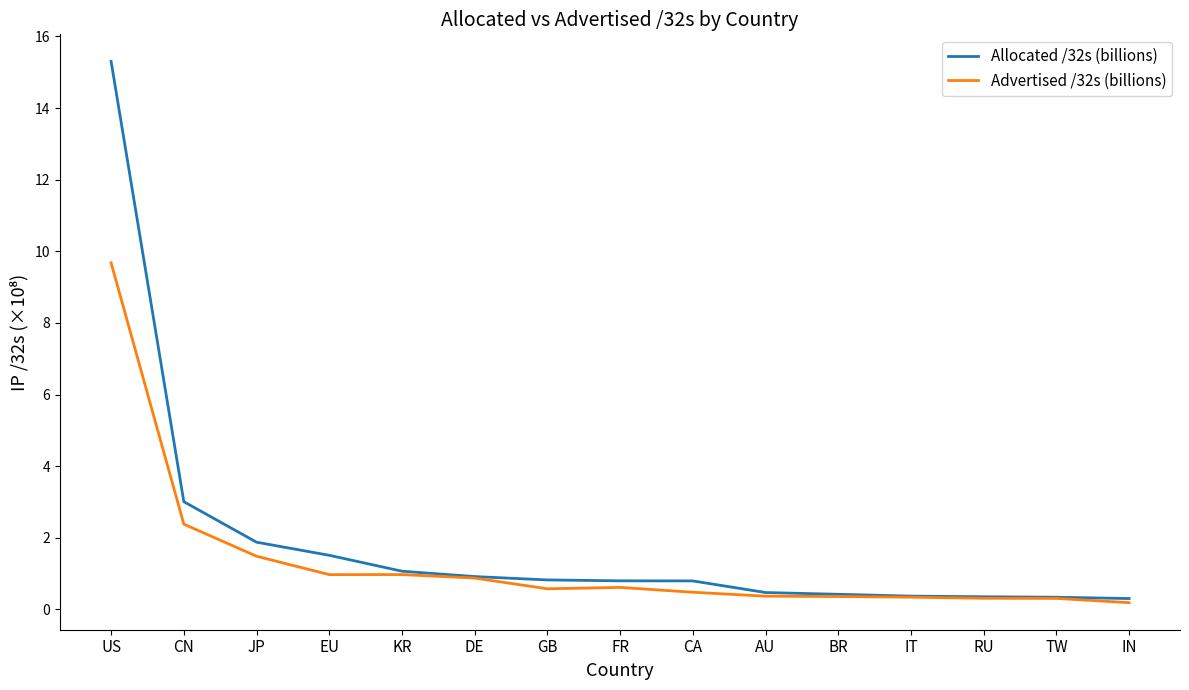

Is the value of Allocated /32s (billions) at BR greater than the value of Advertised /32s (billions) at EU?

No